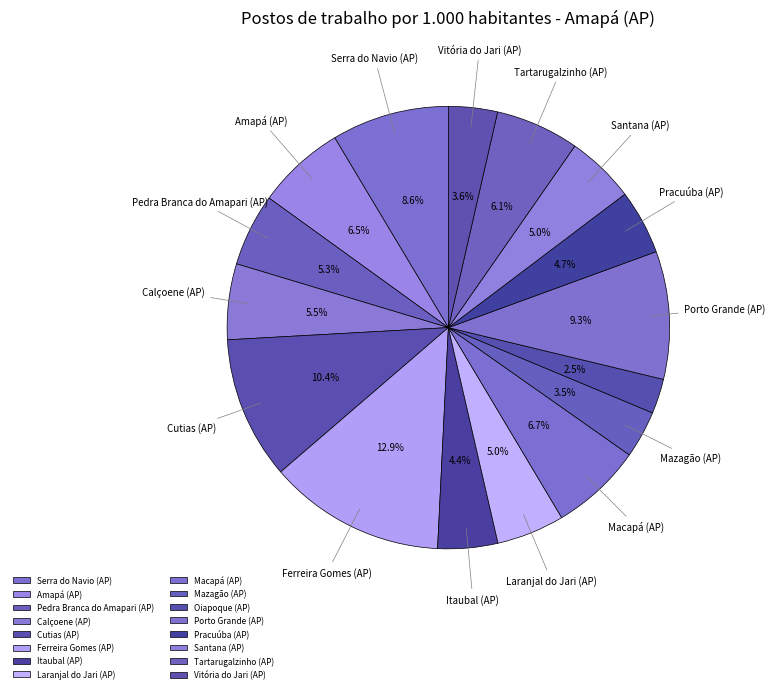

Count the number of slices in the pie.

16